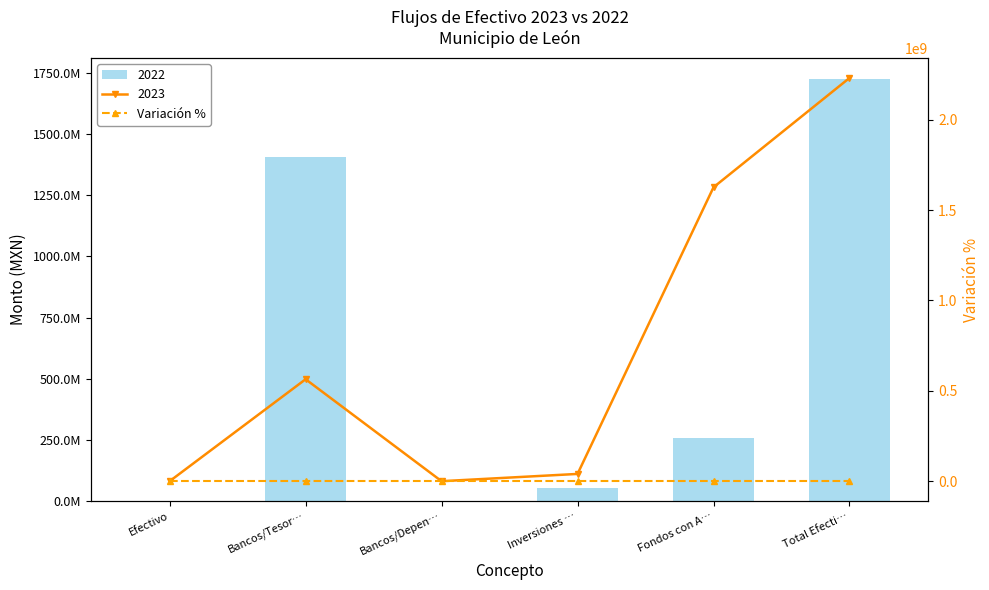

What is the difference between the maximum and minimum values?

584.3